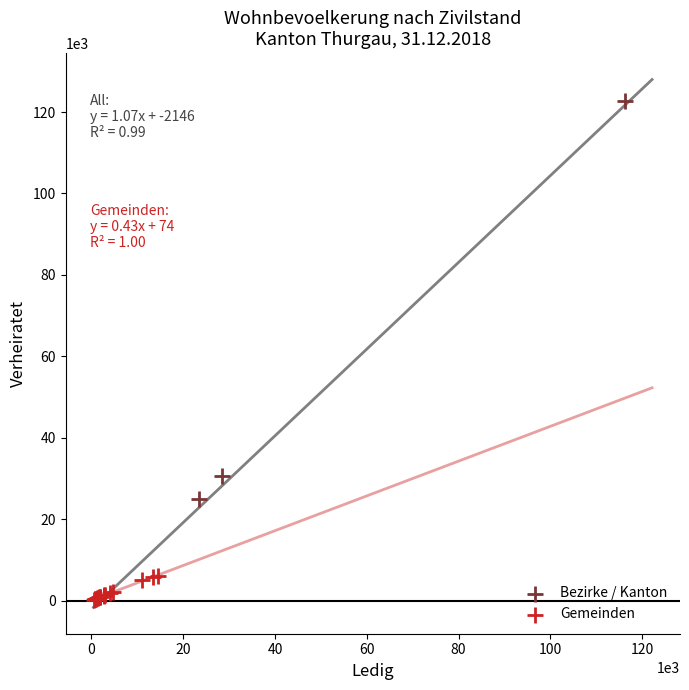

Which series reaches the maximum Y coordinate?

Bezirke / Kanton